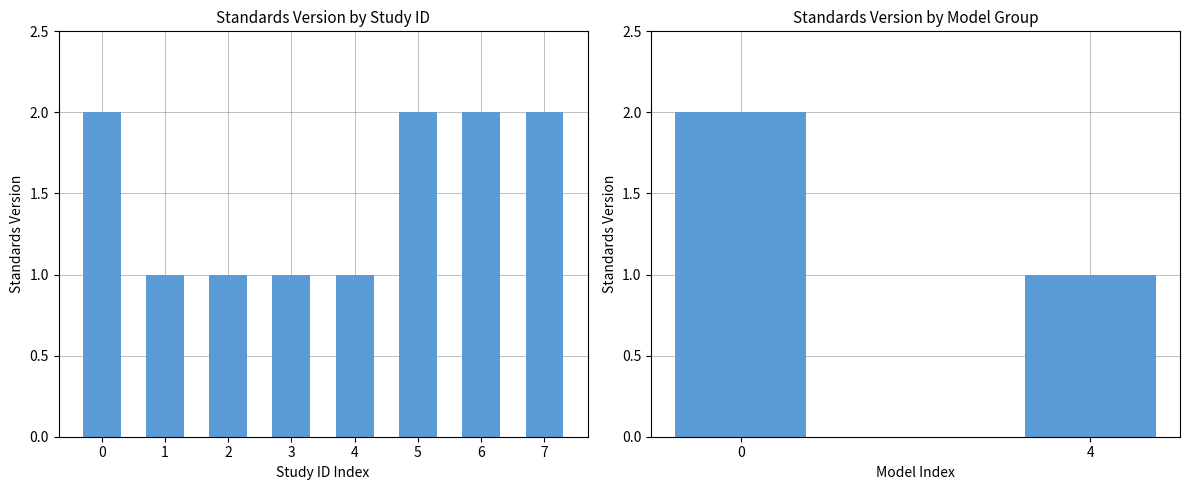

Is it true that the value at 0 is 2?

True